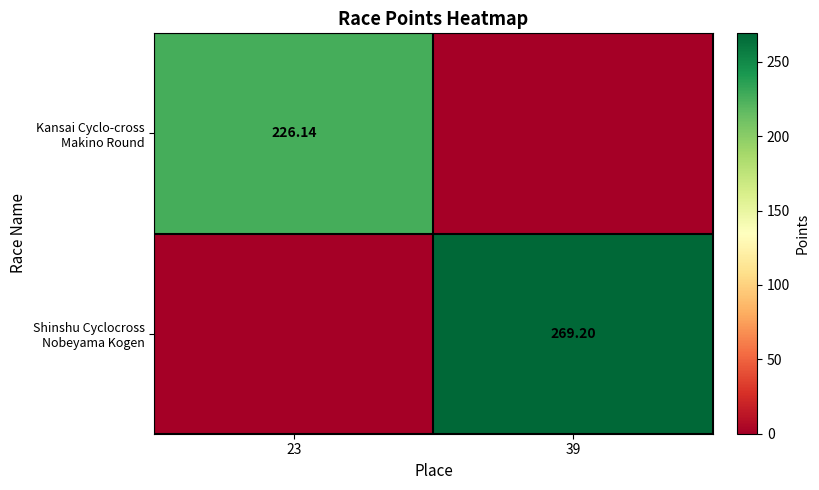

What is the total value across all series at 23?

226.1